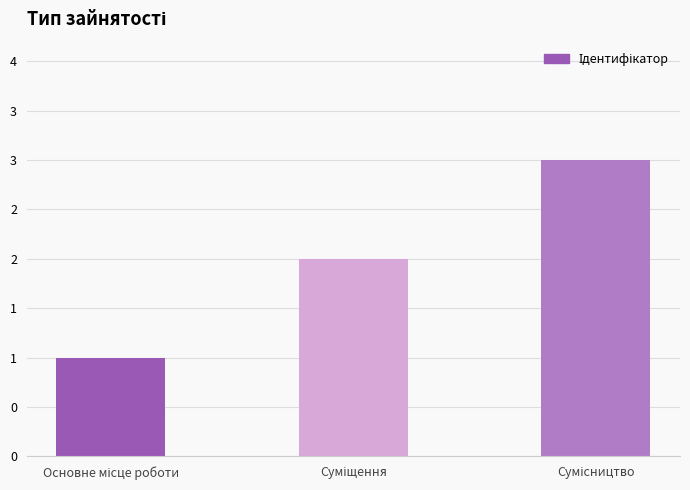

What is the greatest value displayed?

3